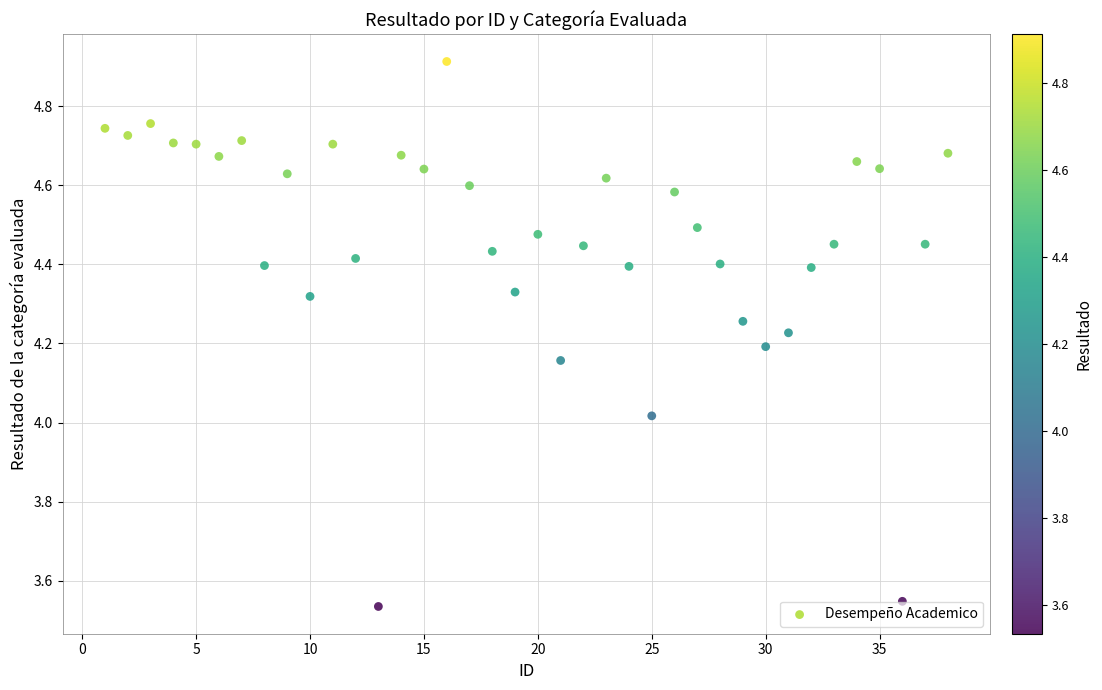

What is the range of X values (max minus min)?

37.0